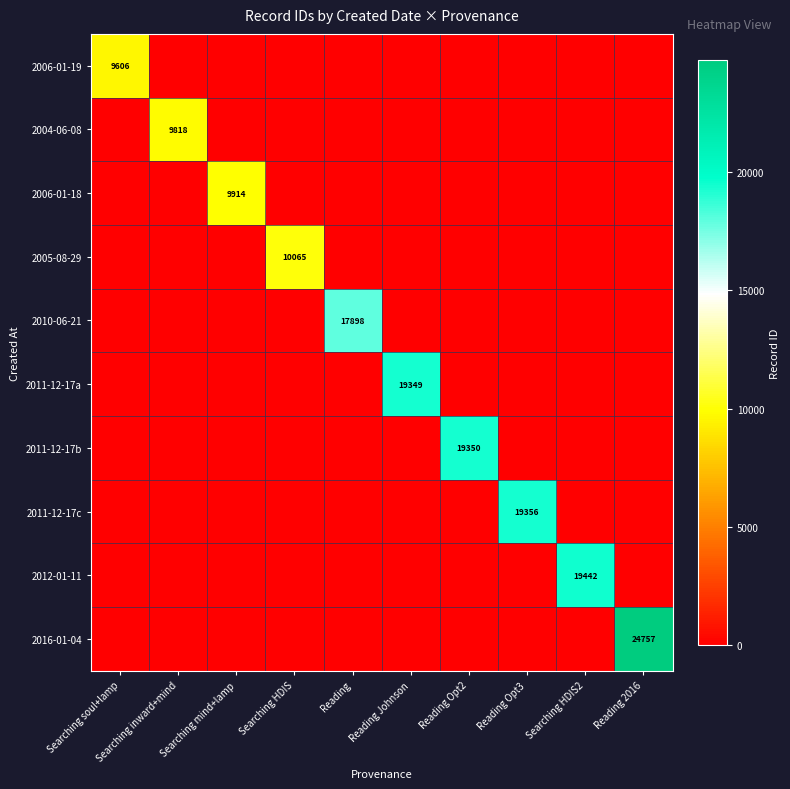

Which category has the highest value in the 2011-12-17c series?

Reading Opt3